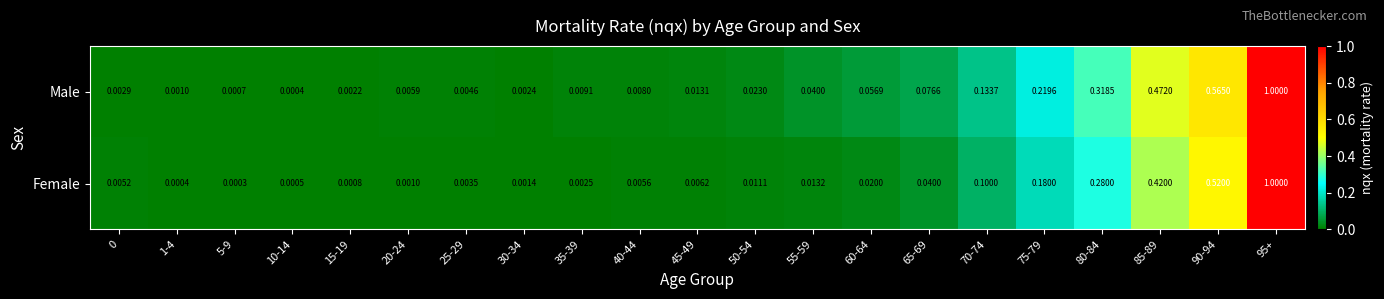

At 65-69, list the series in order from smallest to largest.

Female, Male